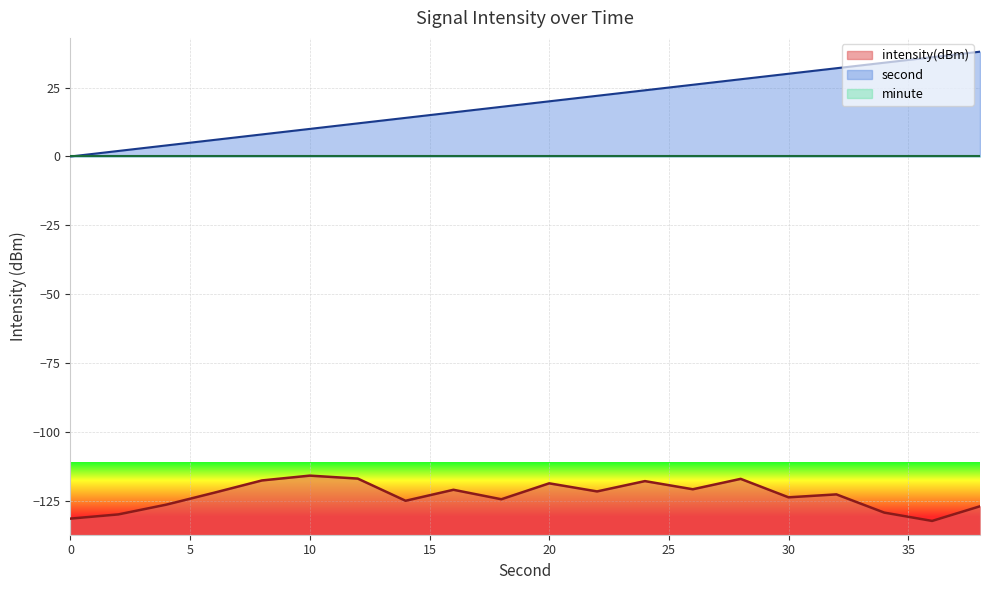

What is the total value across all series at 12?

-104.8